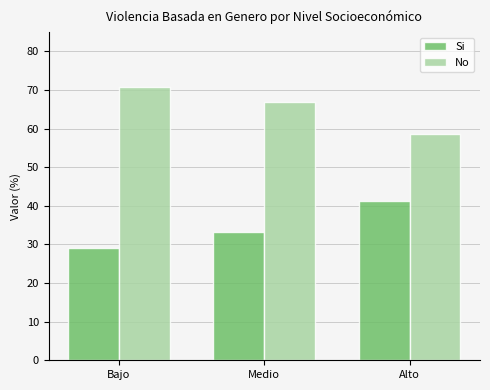

What is the average value of the Si series?

34.5